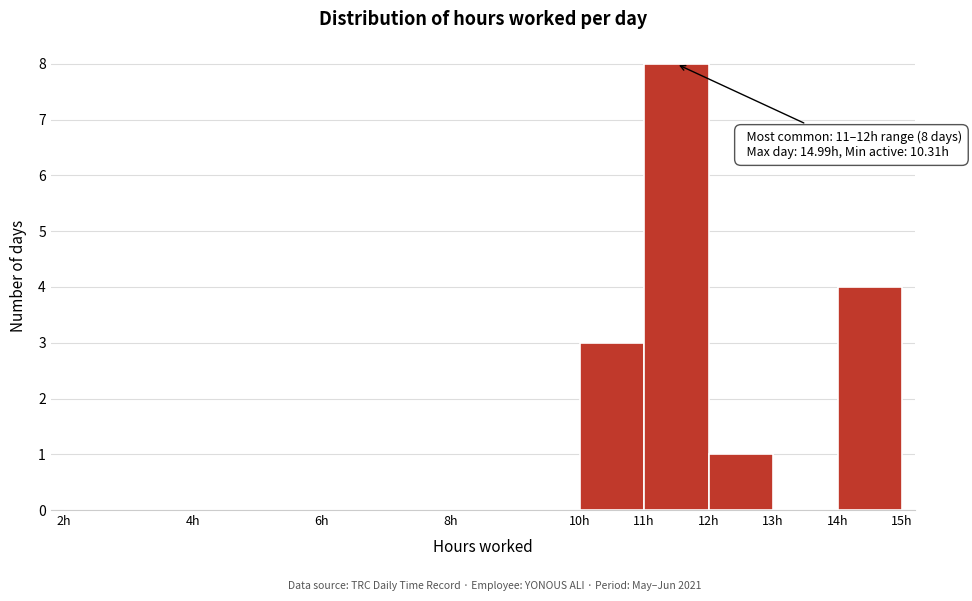

Which range on the x-axis has the tallest bar?

11 to 12